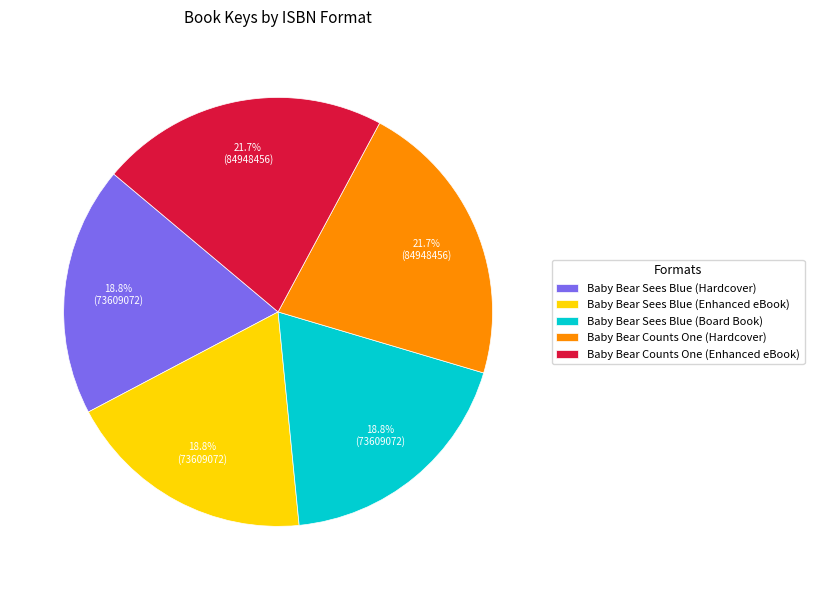

The Baby Bear Sees Blue (Board Book) slice represents 8% of the pie. True or false?

False